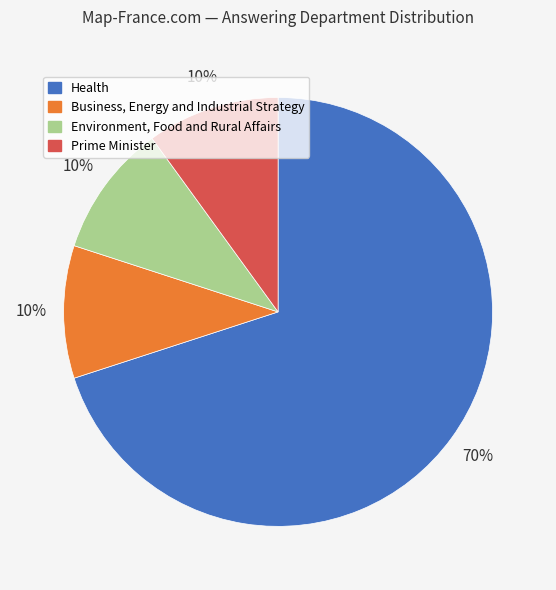

True or false: Health accounts for 70% of the total.

True